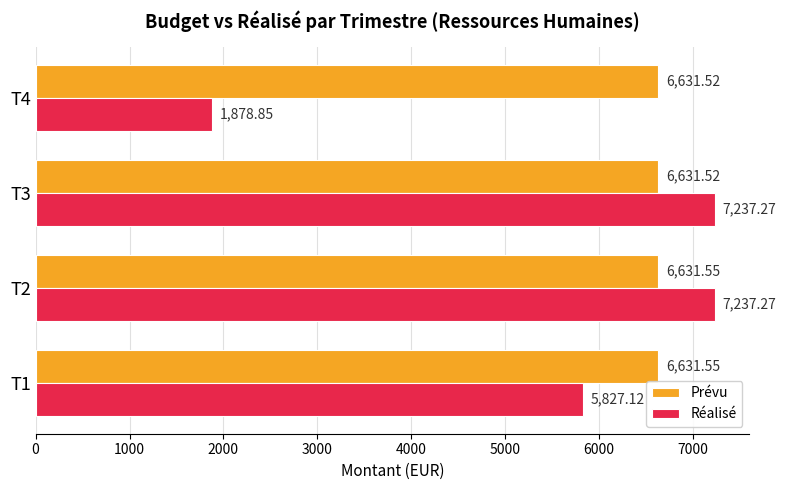

What is the lowest value of the Réalisé series?

1878.9